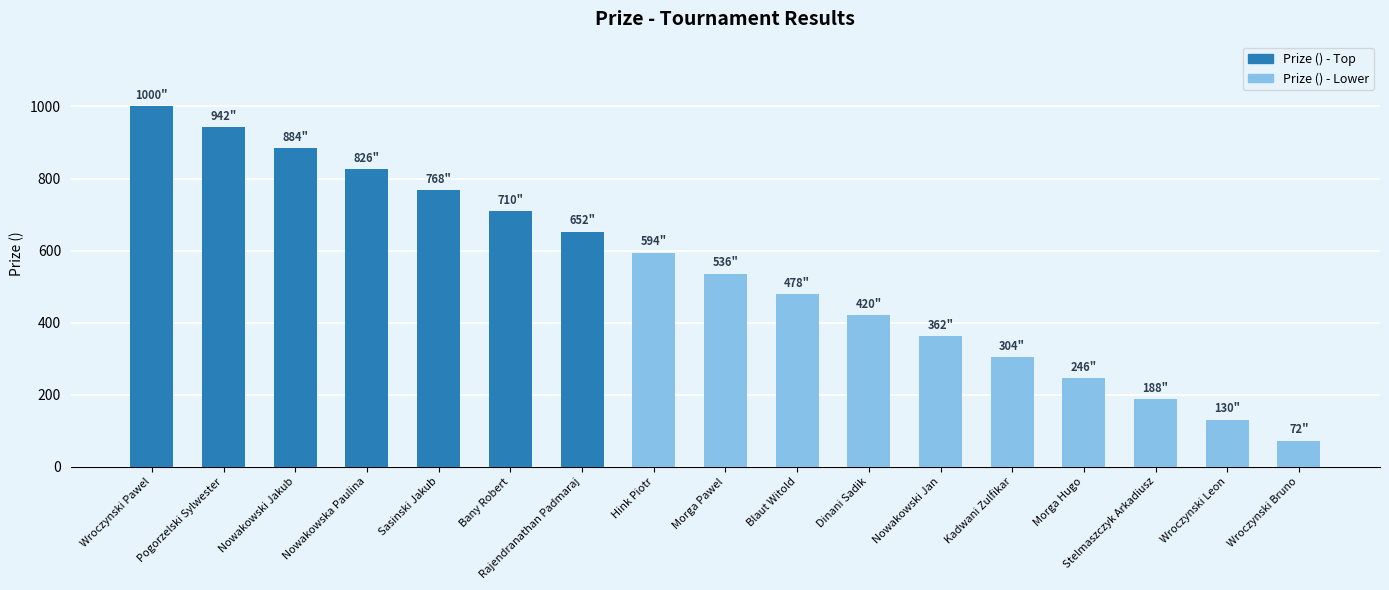

What is the label of the 12th bar from the right?

Bany Robert